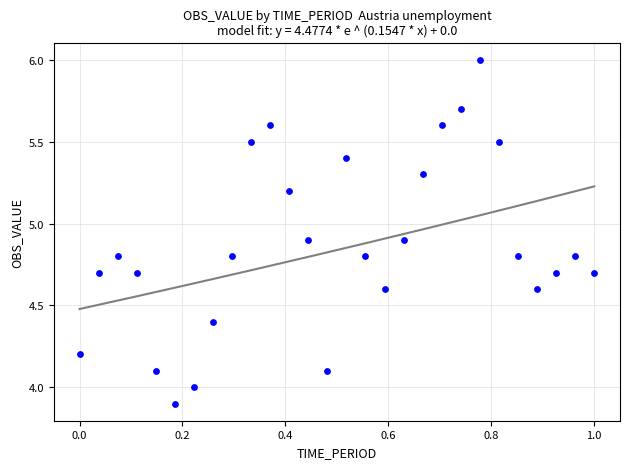

What is the range of X values (max minus min)?

1.0